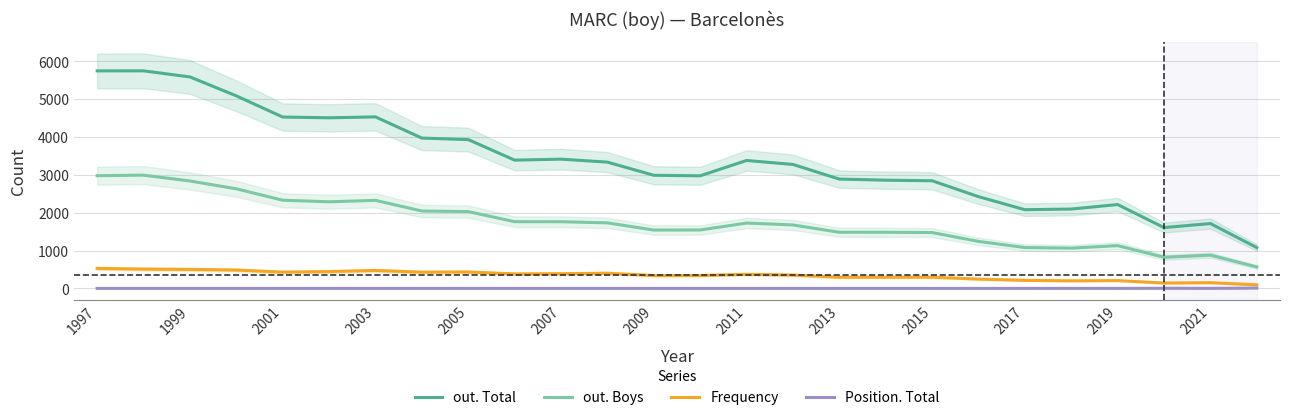

What are all the series names shown in the legend?

out. Total, out. Boys, Frequency, Position. Total